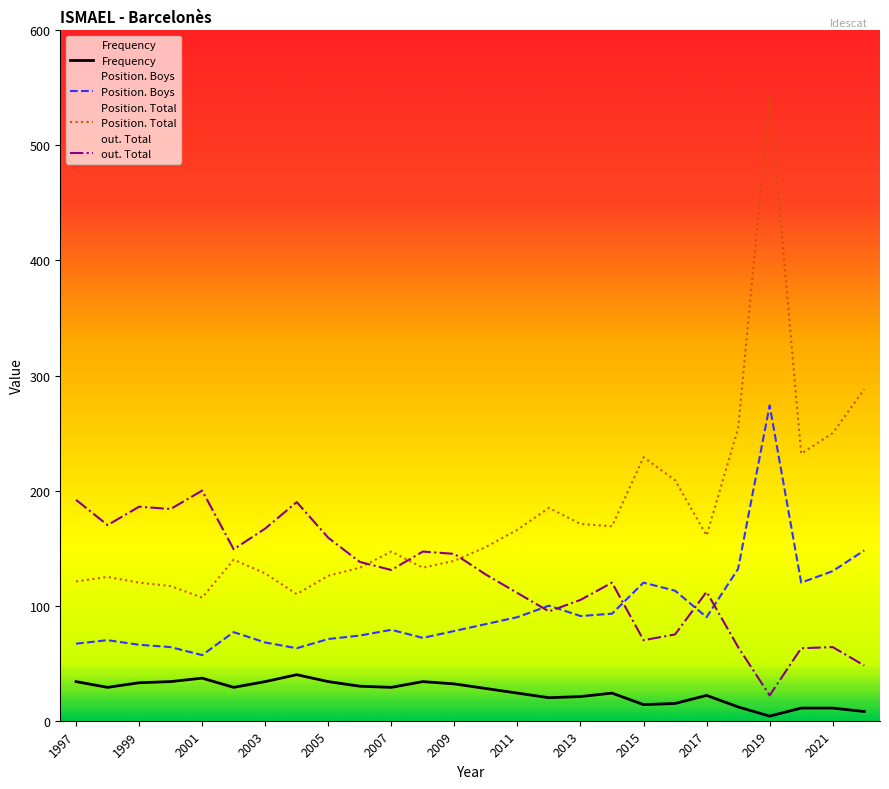

What are all the series names shown in the legend?

Frequency, Position. Total, Position. Boys, out. Total